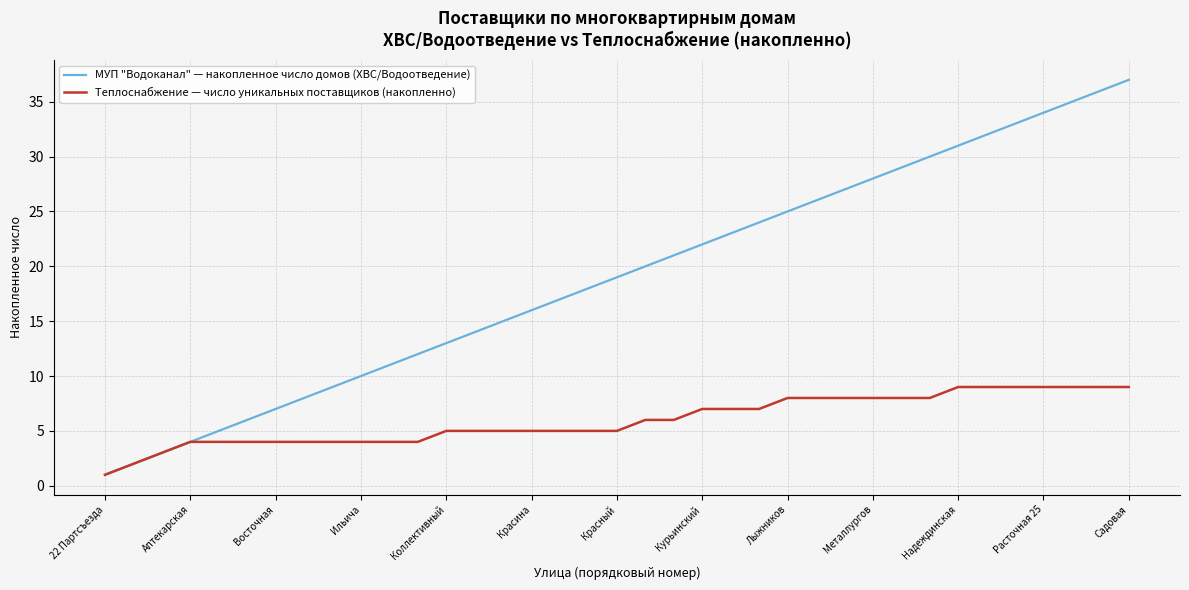

What is the highest value of the МУП "Водоканал" — накопленное число домов (ХВС/Водоотведение) series?

37